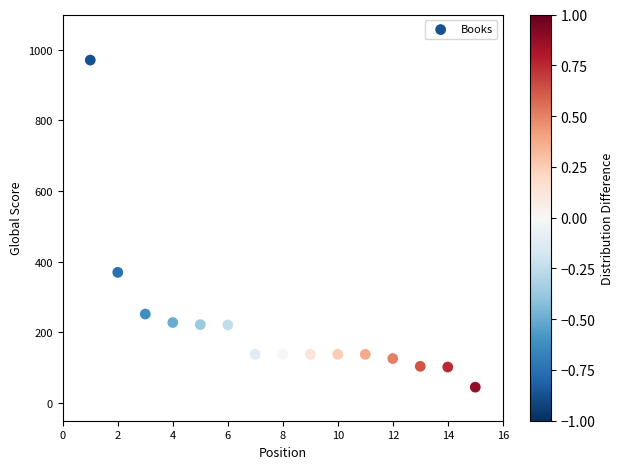

What Y value in the scatter plot is closest to 508?

370